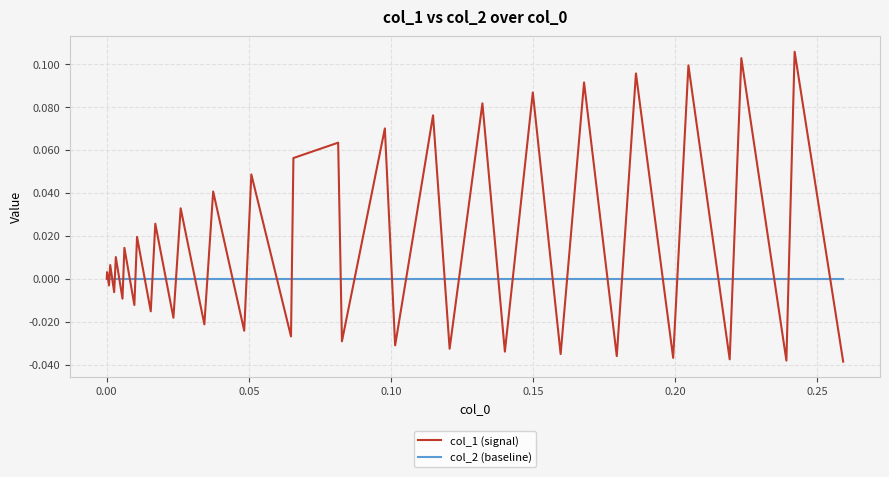

Rank the series by their maximum value, from lowest to highest.

col_2 (baseline), col_1 (signal)